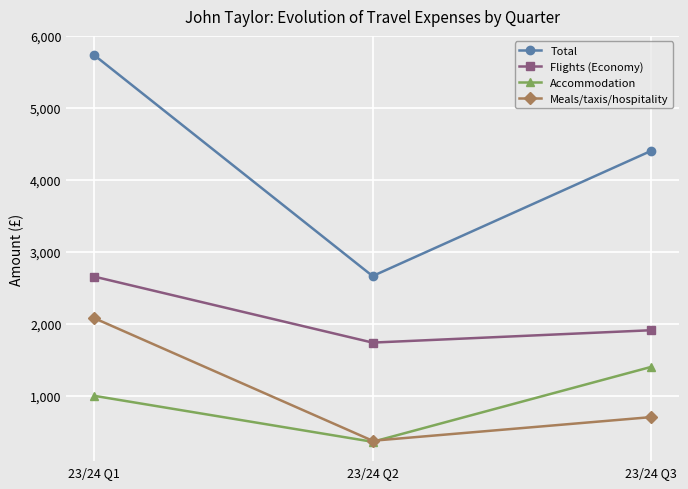

What is the sum of all Total values?

12796.5